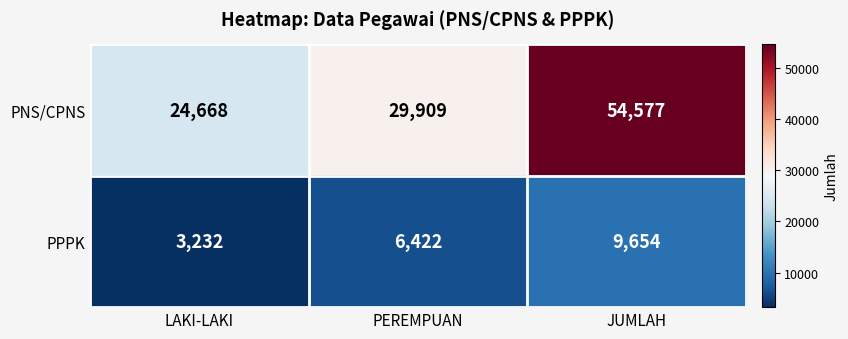

Count the number of data series in this chart.

2